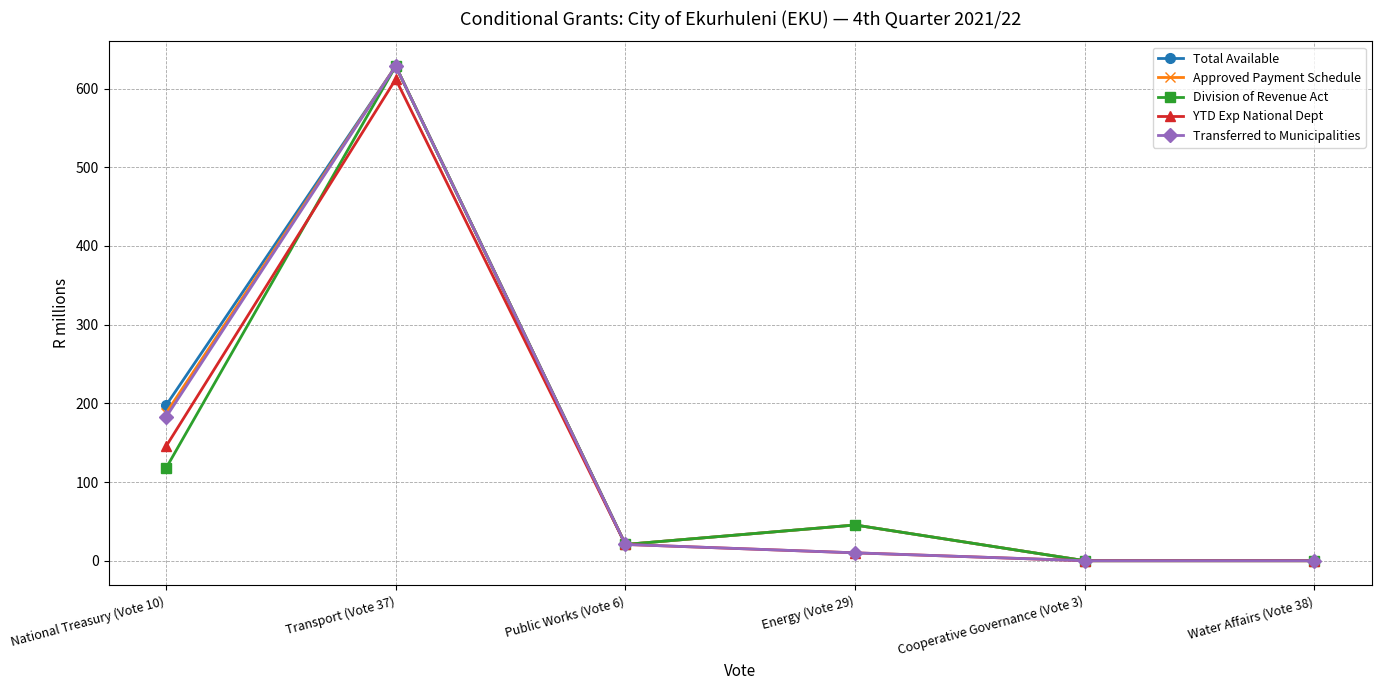

What value does the Approved Payment Schedule series have at Public Works (Vote 6)?

20.7